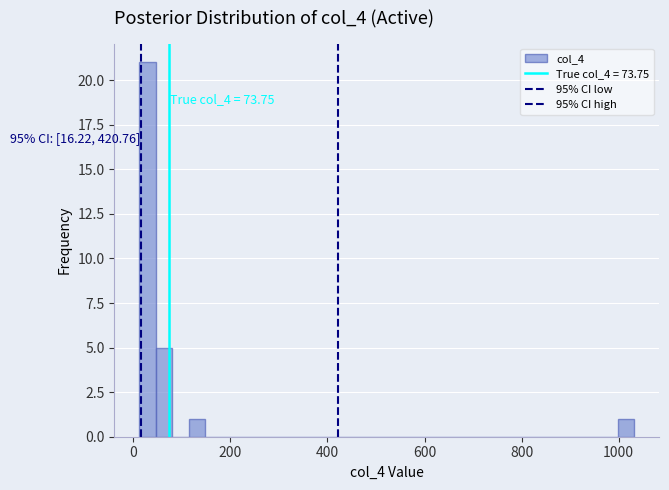

Read against the x-axis, roughly where is the centre of the tallest bar?

20